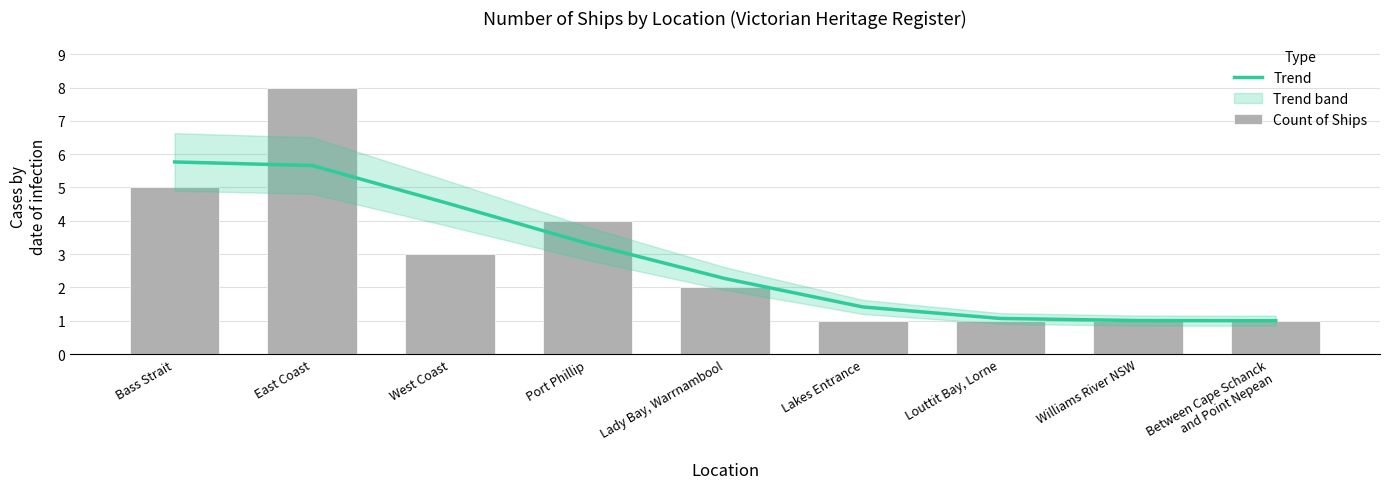

True or false: Trend has a value of 3.9 at Bass Strait.

False